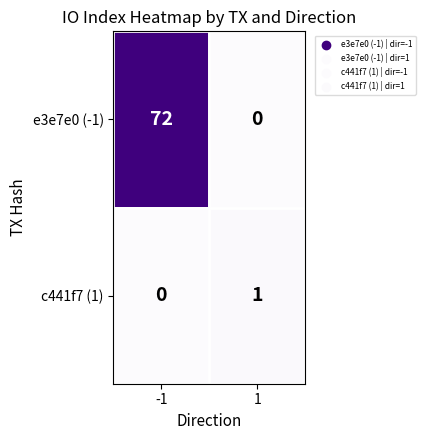

Rank the series by their maximum value, from highest to lowest.

e3e7e0 (-1), c441f7 (1)